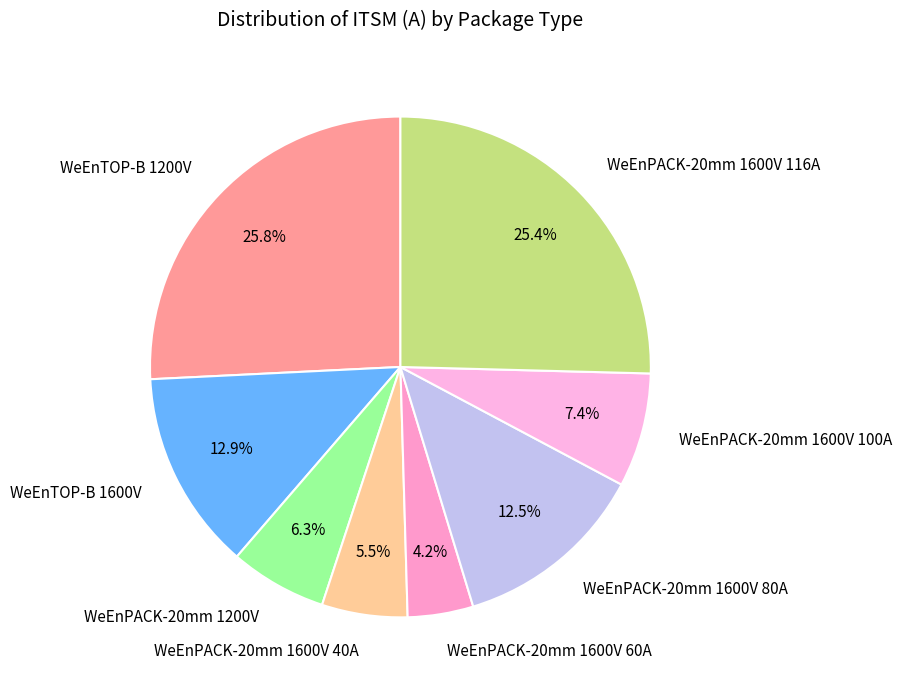

Does any single category account for the majority?

No